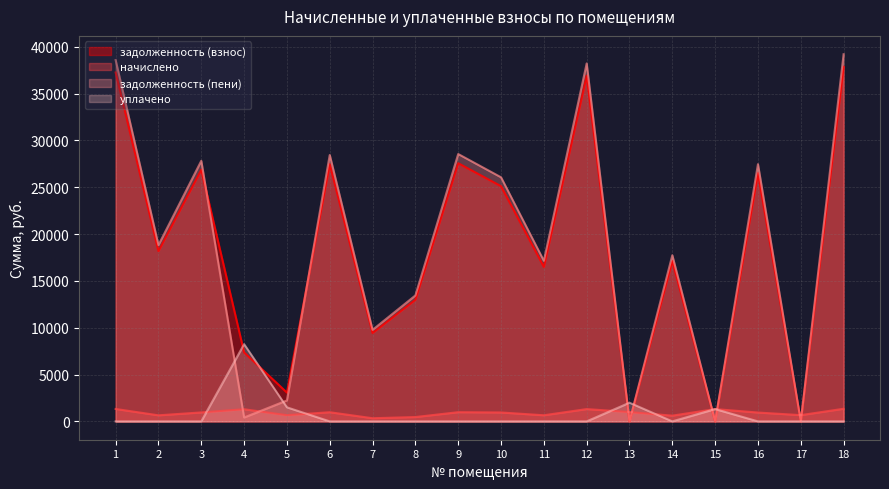

Which series changed the most between 12 and 13?

задолженность (пени)